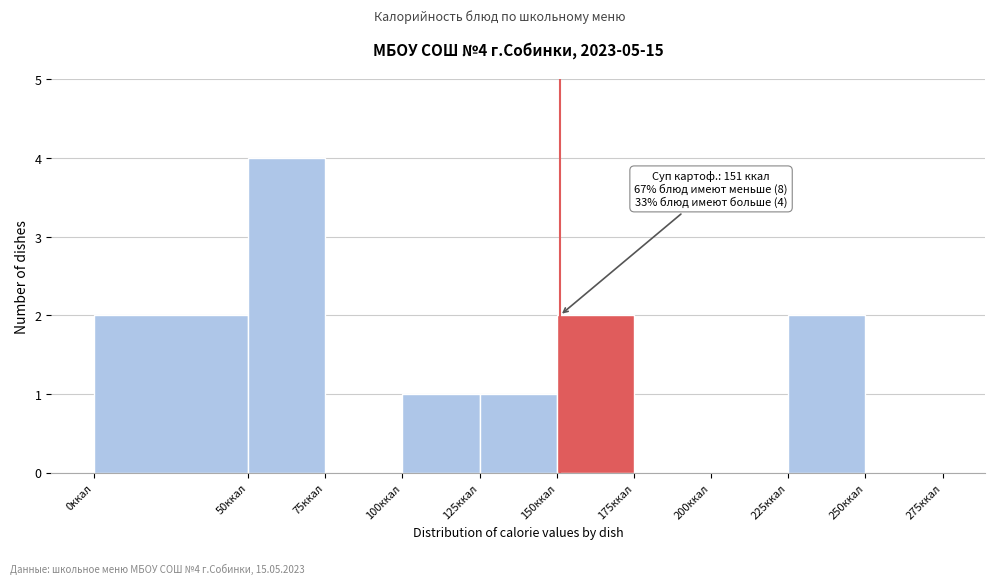

Which range on the x-axis has the tallest bar?

50 to 75